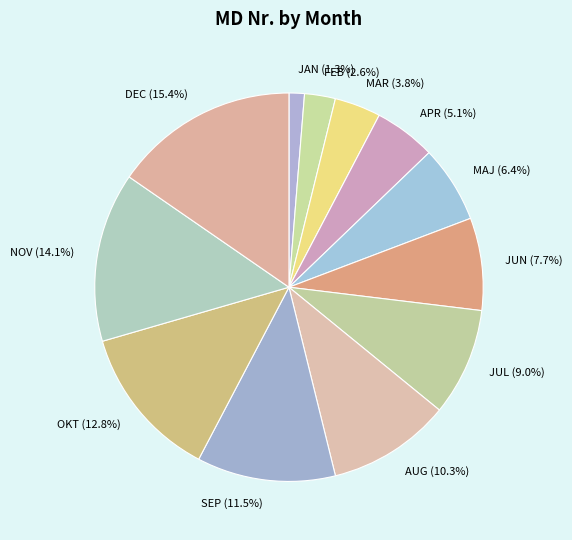

Count the number of slices in the pie.

12